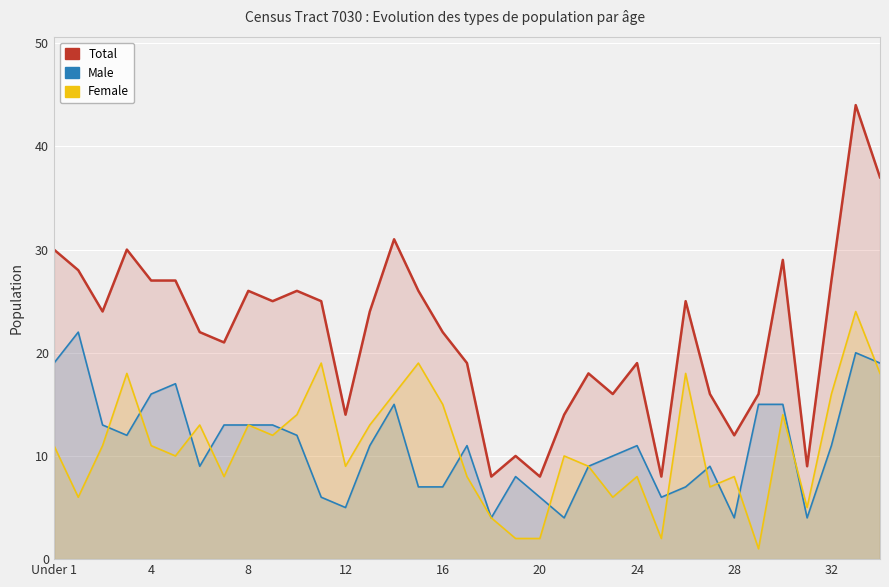

After their last crossing, which series has the higher values: Male or Female?

Male